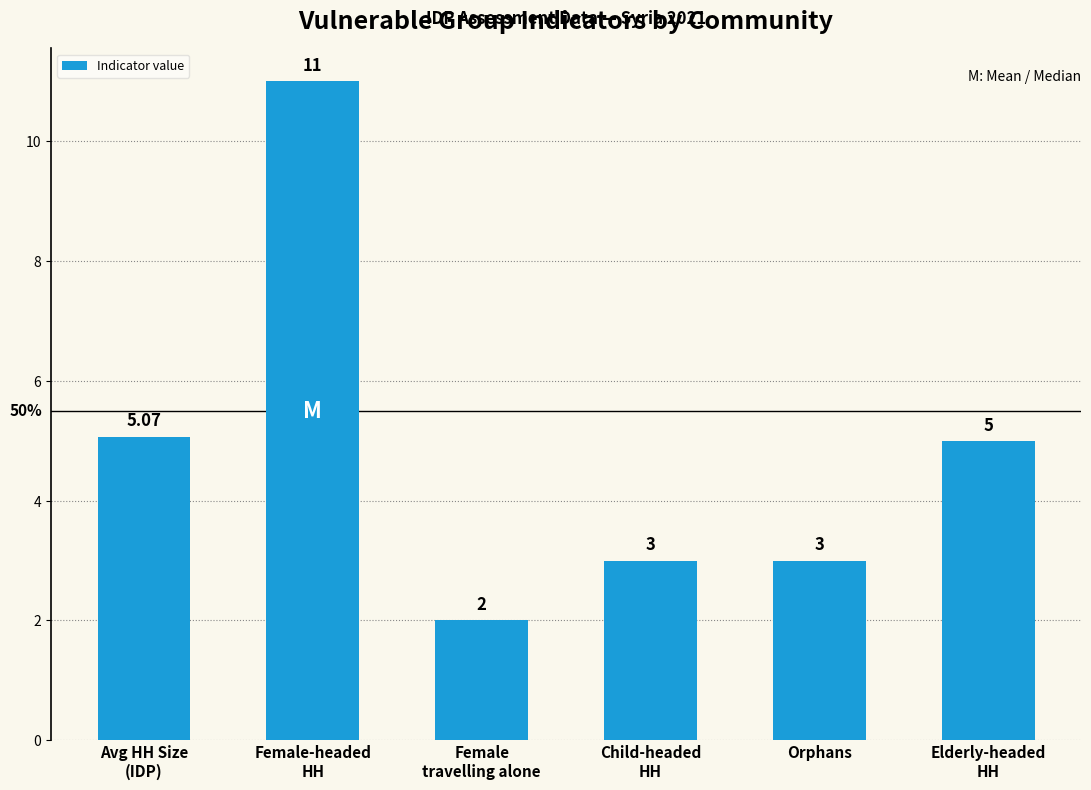

Between Child-headed
HH and Female-headed
HH, which is larger?

Female-headed
HH